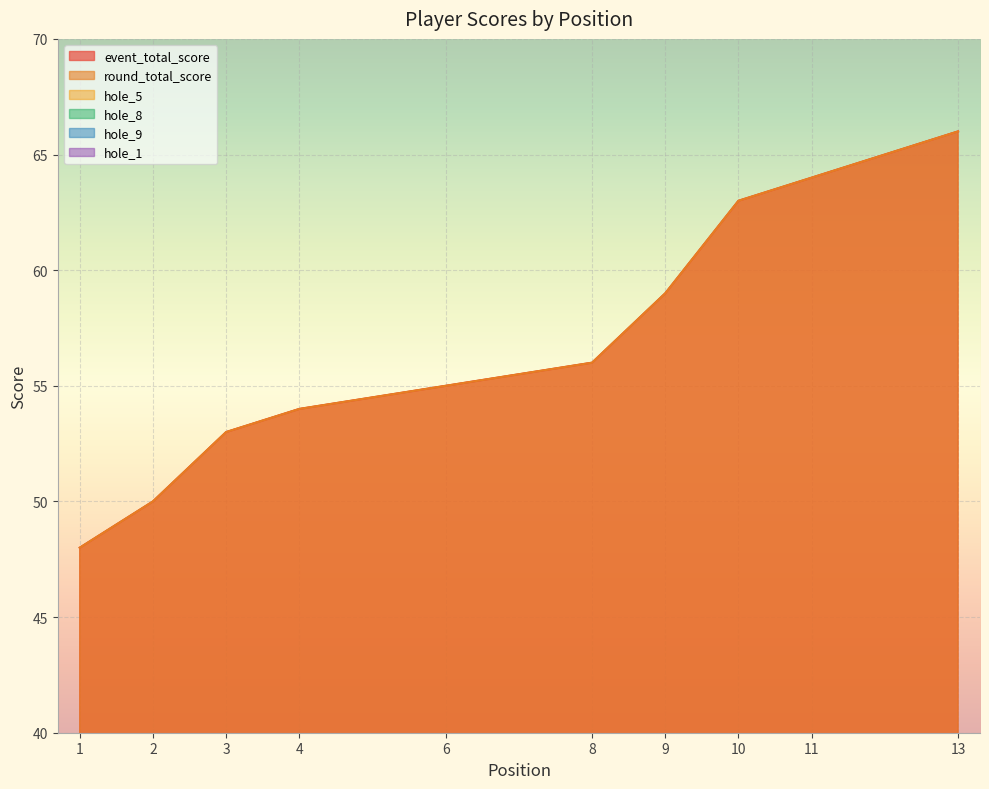

In hole_1, how many points are lower than both neighbors (excluding endpoints)?

3